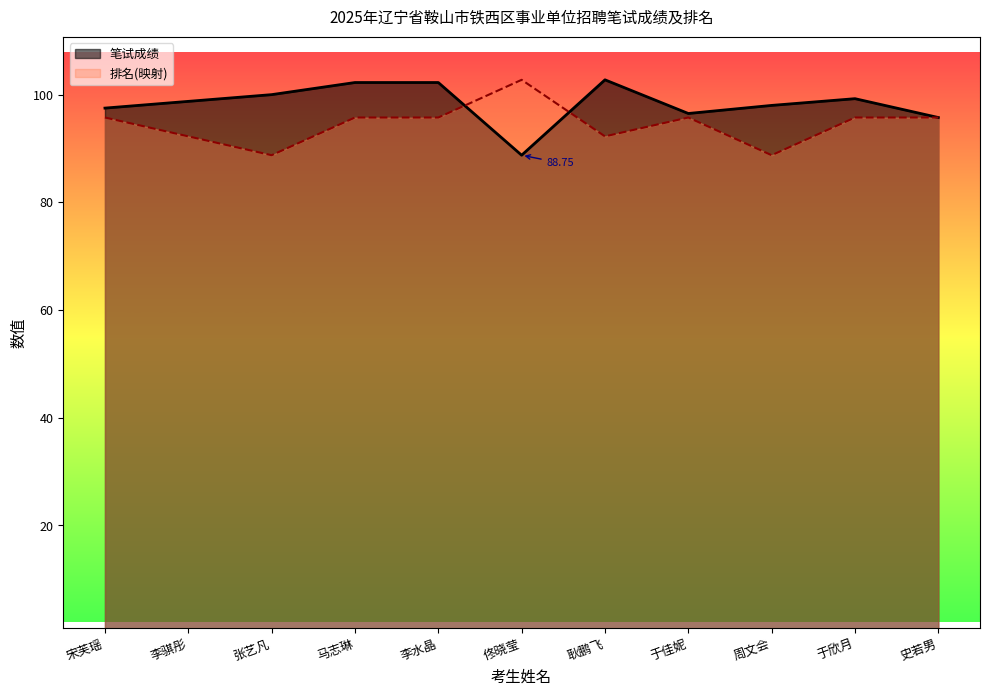

How many values in the 笔试成绩 series are below 98?

4